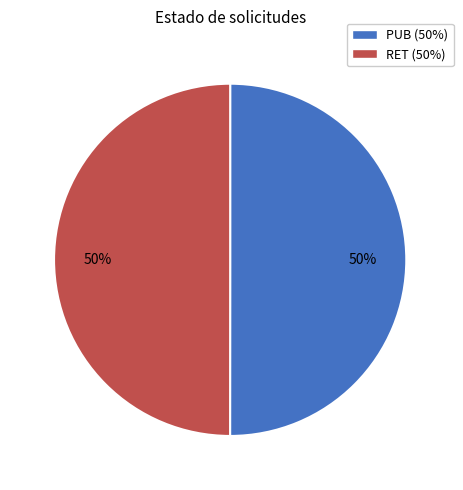

How many segments does this pie chart have?

2